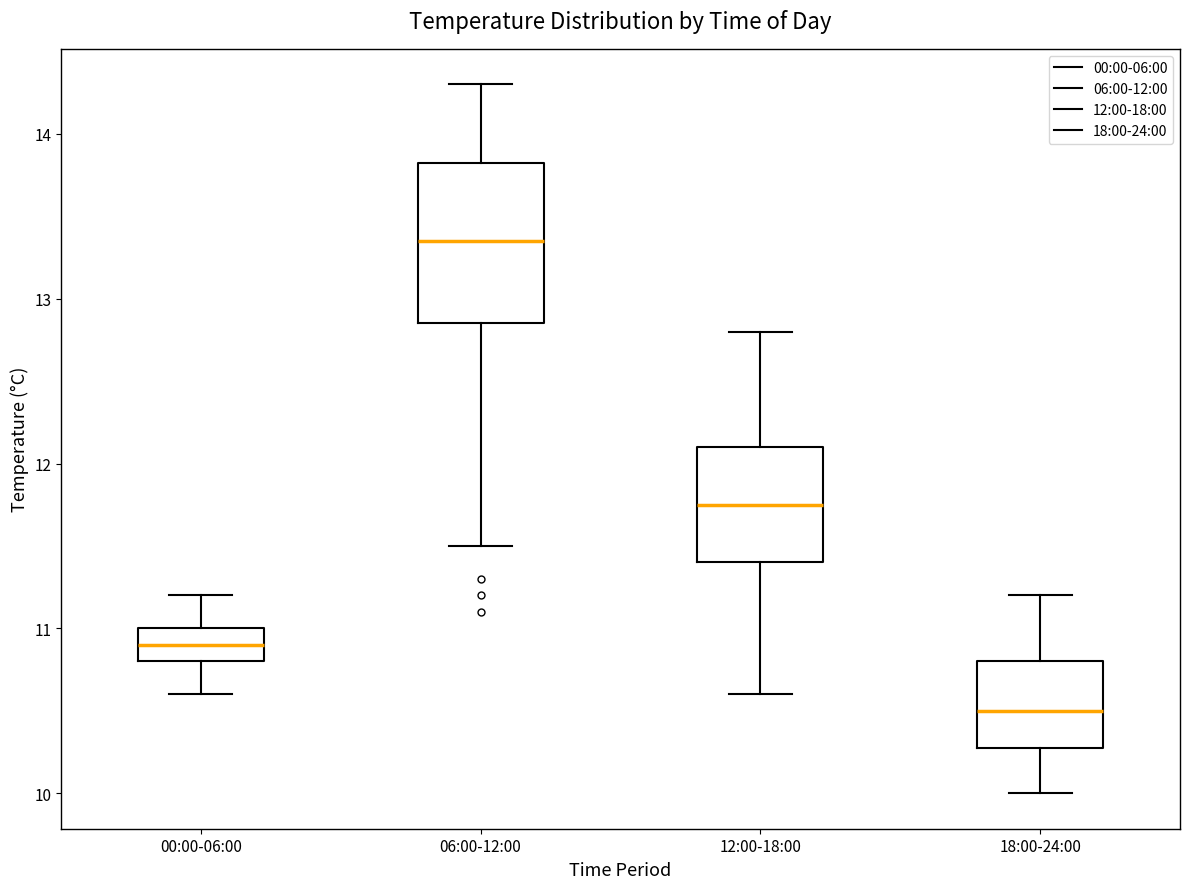

Reading left to right, transcribe this box plot: for each box, give where its median line is, the range the box spans, and where its two whiskers end, as read against the y-axis. The values are not printed on the chart, so give them approximately, as read against the axis.

00:00-06:00: median 10.9, box 10.8 to 11.0, whiskers 10.6 to 11.2
06:00-12:00: median 13.4, box 12.9 to 13.8, whiskers 11.5 to 14.3
12:00-18:00: median 11.8, box 11.4 to 12.1, whiskers 10.6 to 12.8
18:00-24:00: median 10.5, box 10.3 to 10.8, whiskers 10.0 to 11.2